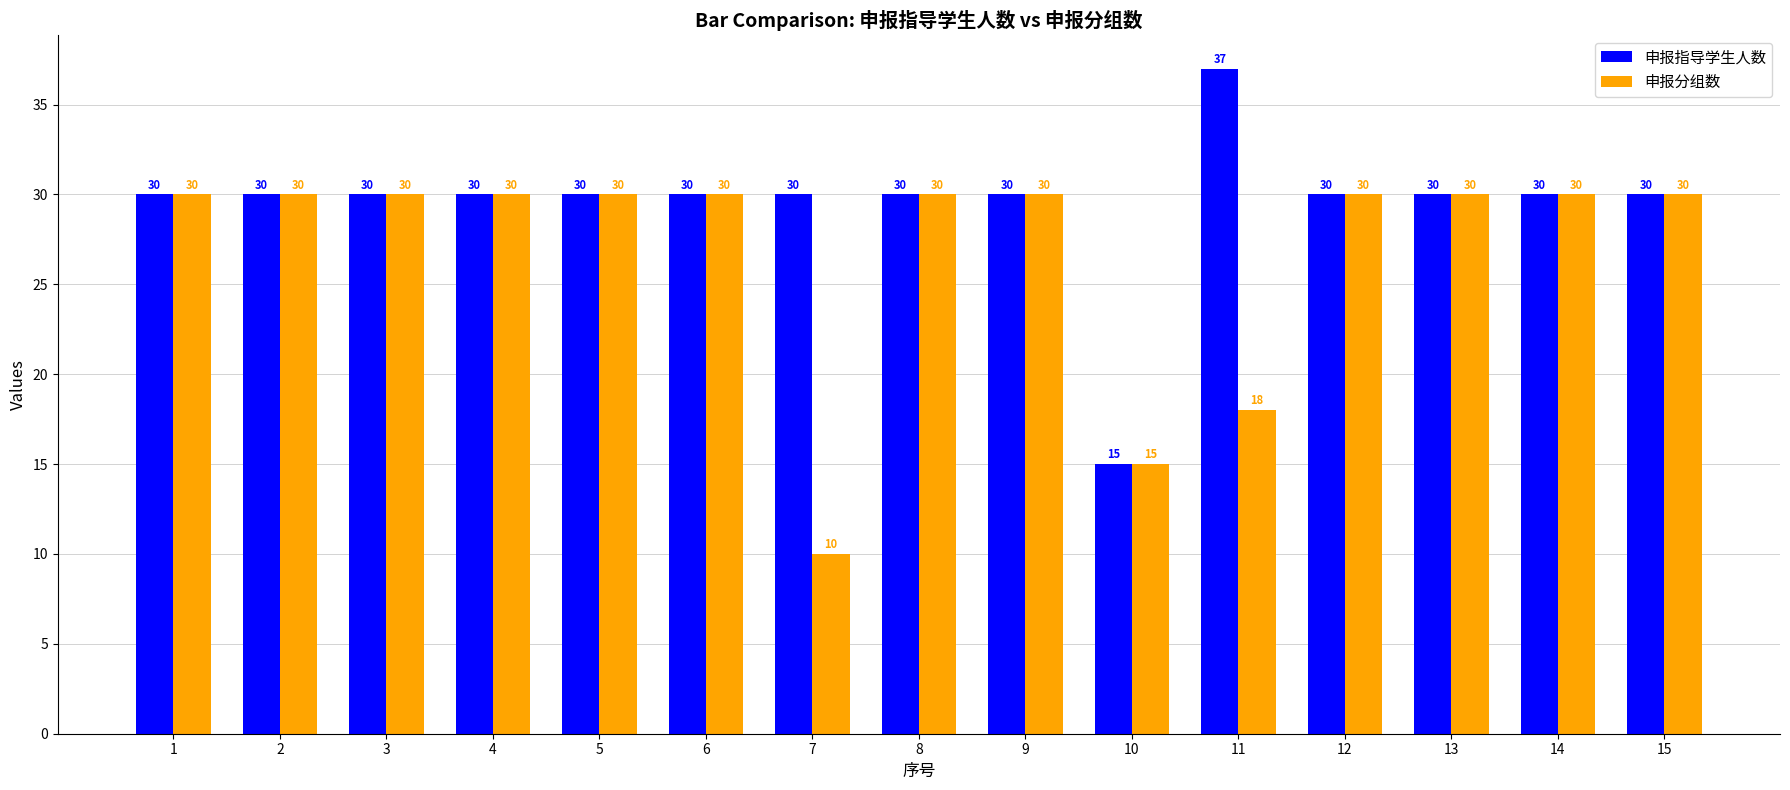

Reading left to right, extract all data points from this chart.

申报指导学生人数: 1=30	2=30	3=30	4=30	5=30	6=30	7=30	8=30	9=30	10=15	11=37	12=30	13=30	14=30	15=30
申报分组数: 1=30	2=30	3=30	4=30	5=30	6=30	7=10	8=30	9=30	10=15	11=18	12=30	13=30	14=30	15=30